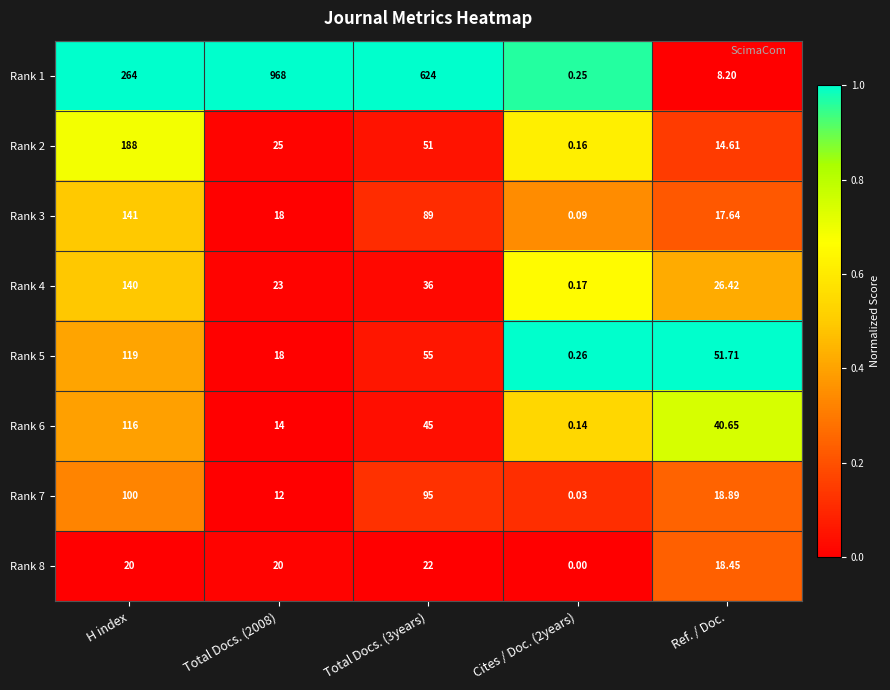

How many data points in Rank 7 are above 18?

3